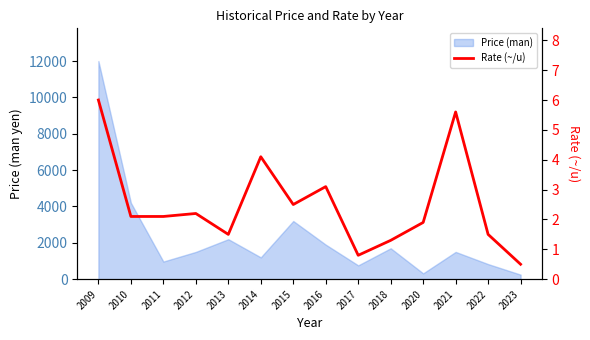

The chart shows a value of 2.5 at 2015. True or false?

True